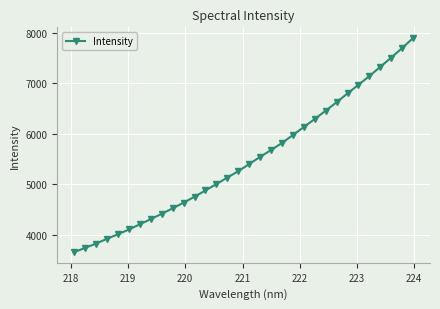

What is the value of the 16th point from the left?

5259.6